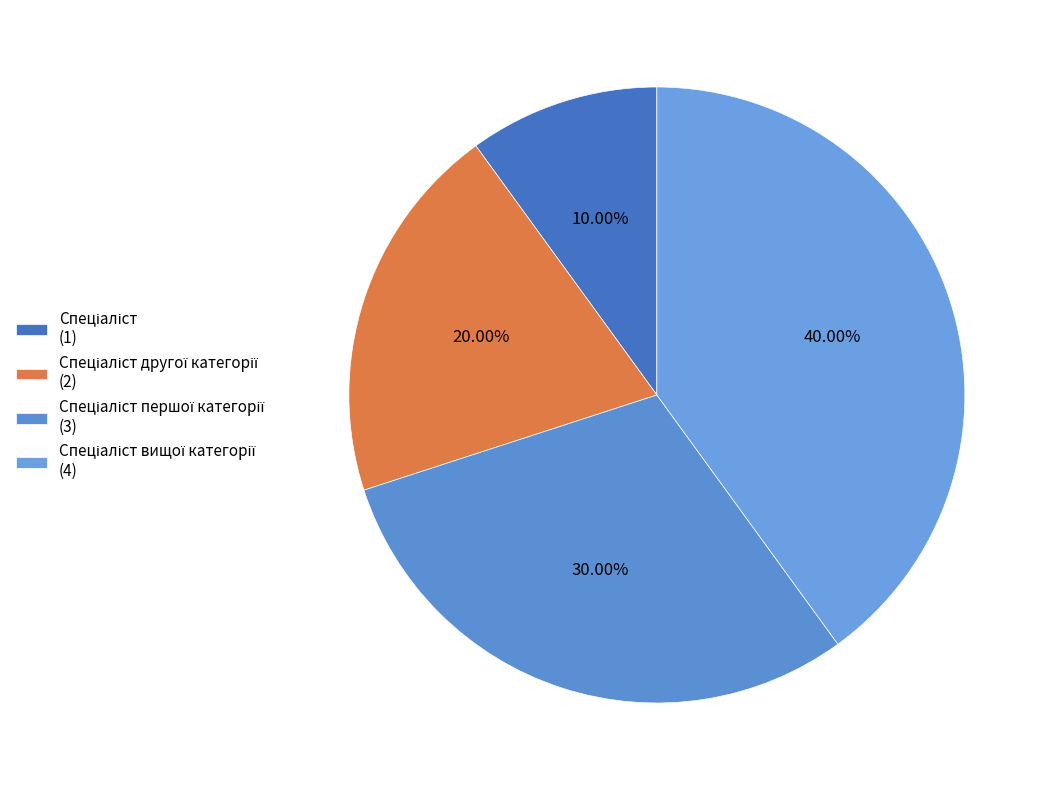

How many segments does this pie chart have?

4